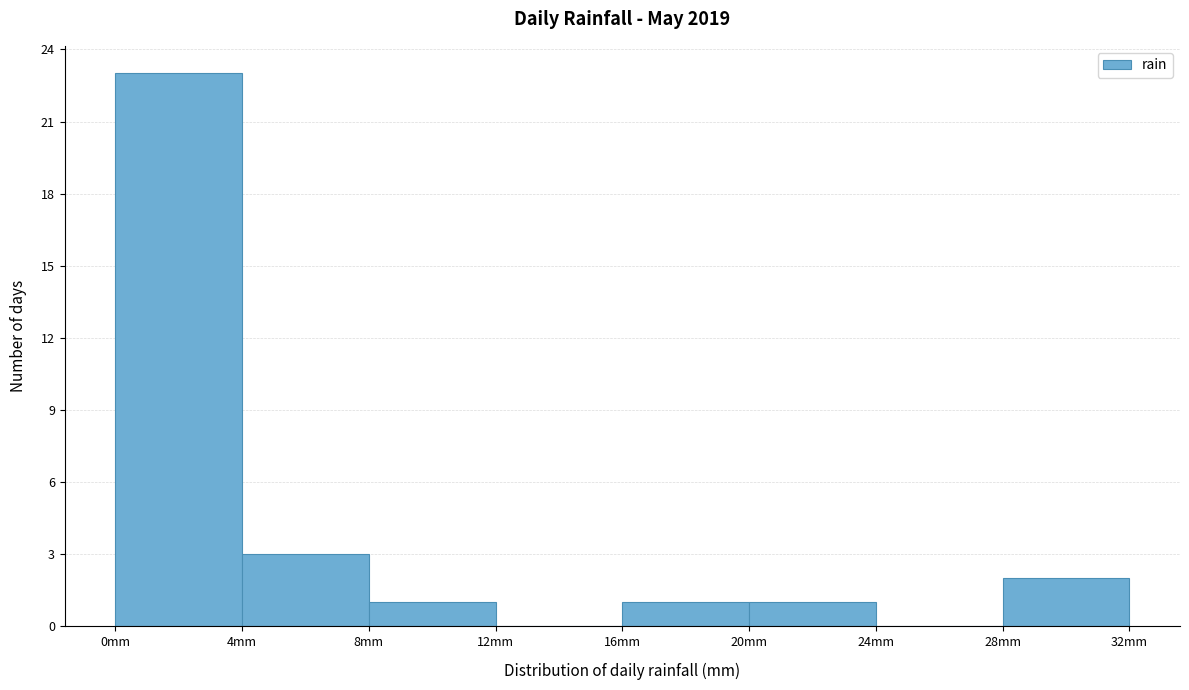

What is the height of the bar covering 4 to 8 on the x-axis? The values are not printed on the chart, so give them approximately, as read against the axis.

3